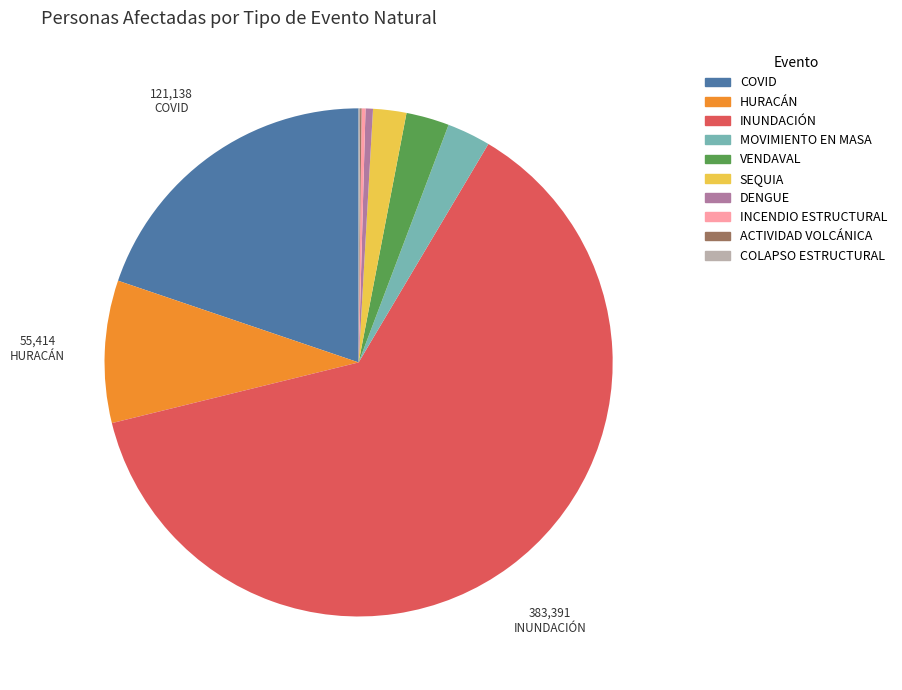

Is the sum of INUNDACIÓN and COVID greater than half?

Yes